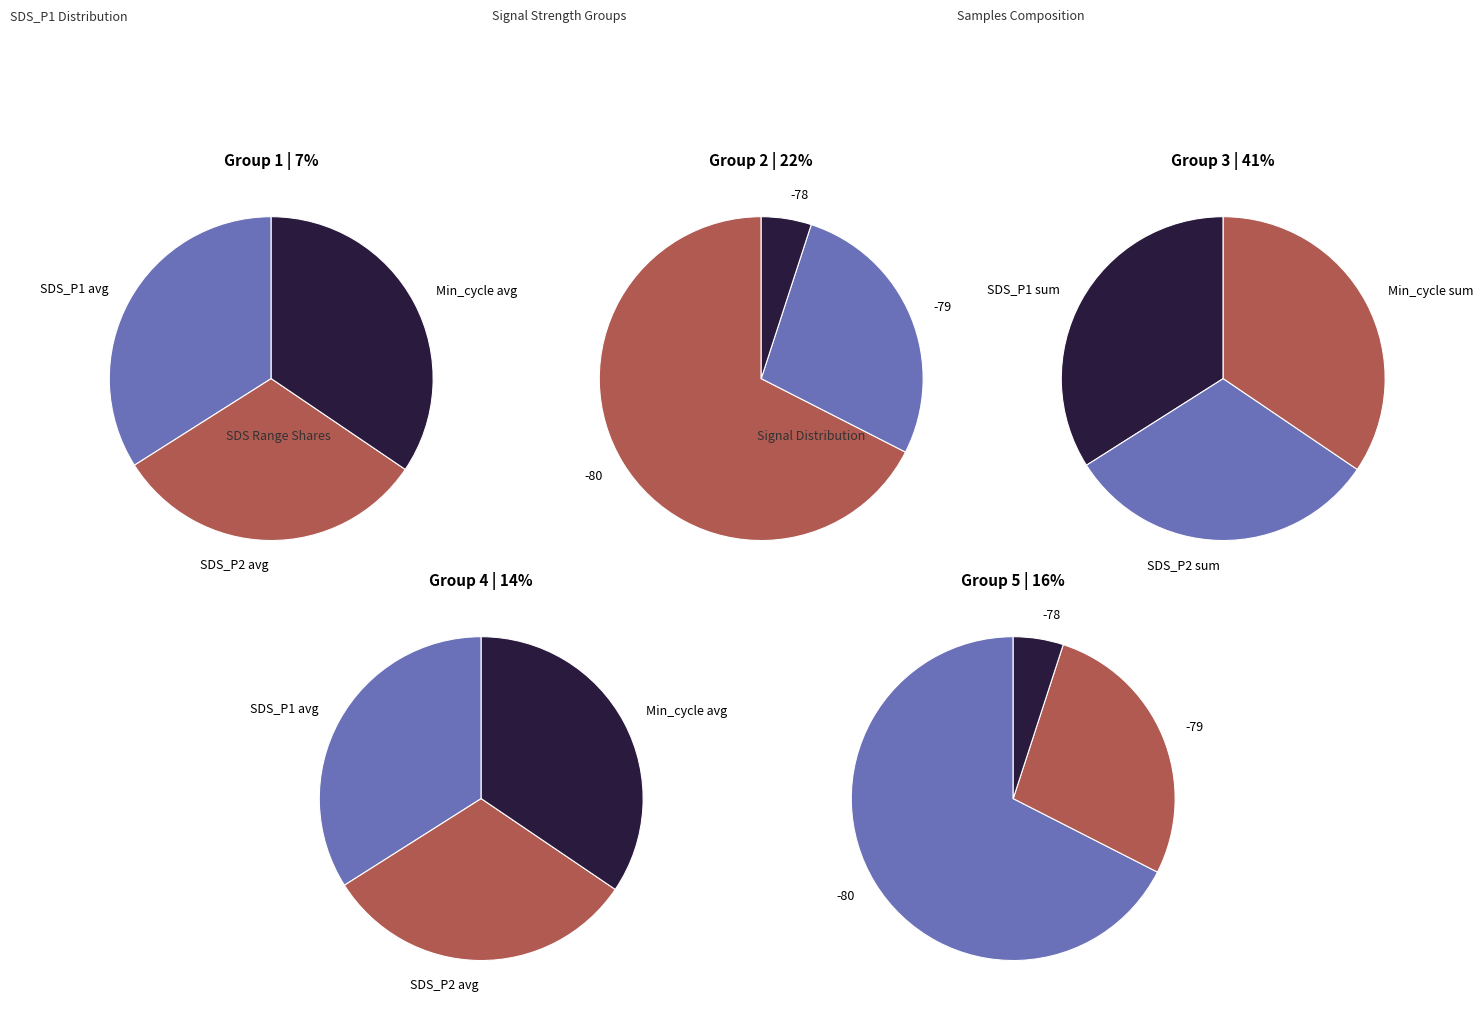

Which series has the widest spread of values?

SDS_P1